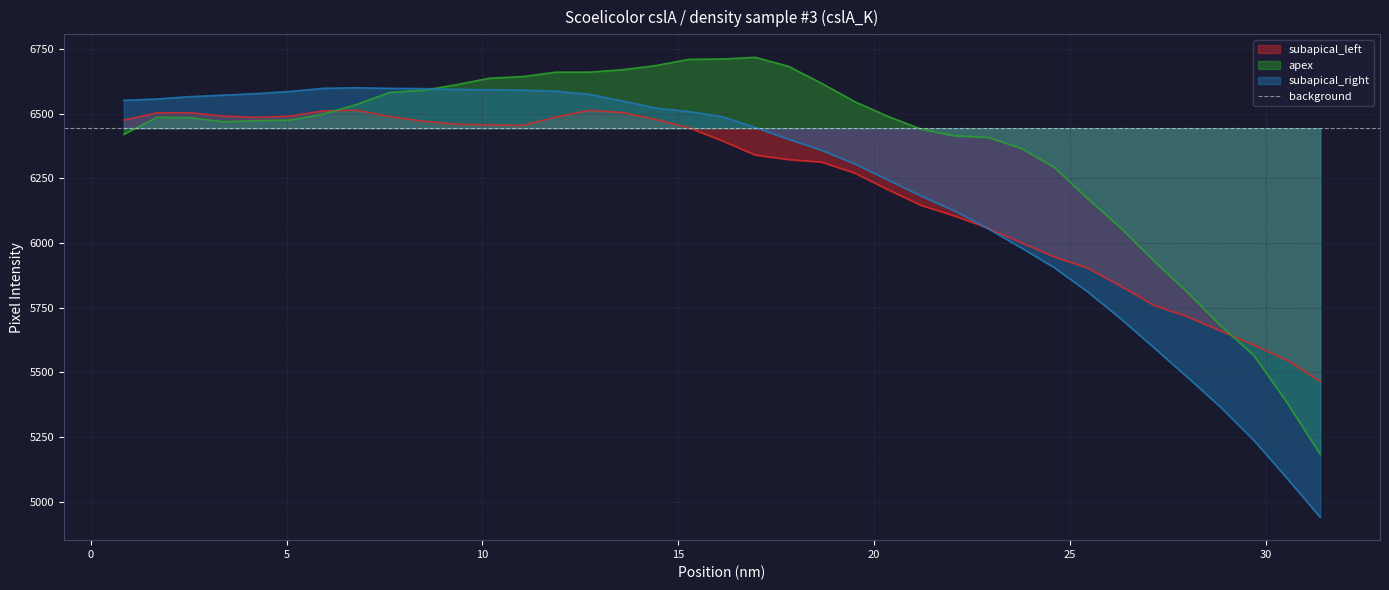

What is the lowest value of the apex series?

5184.2